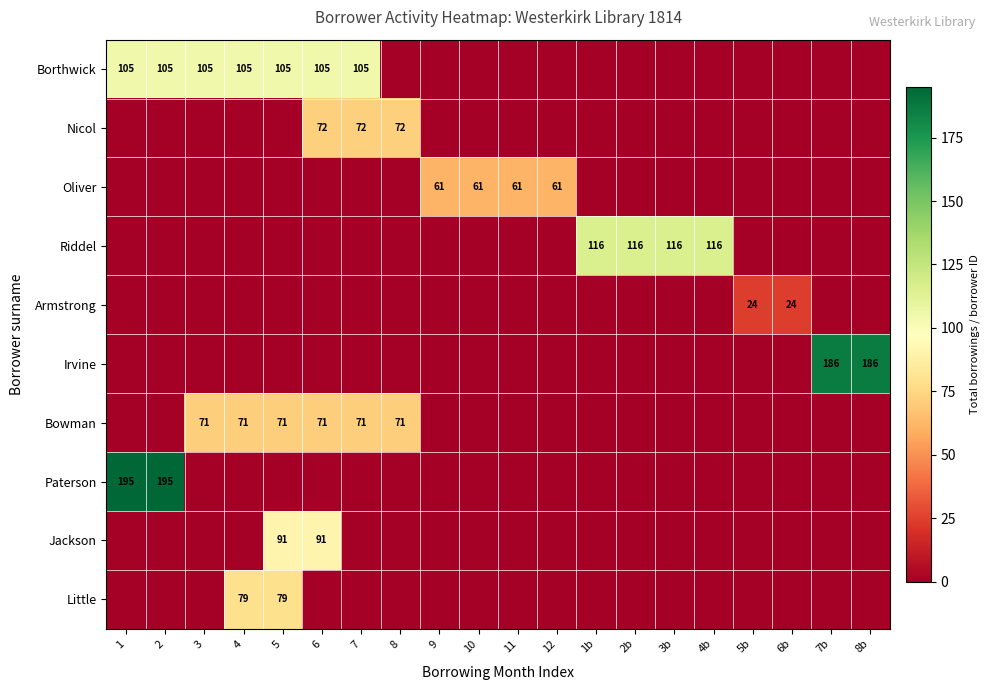

Is it true that Bowman equals 71 at 3?

True